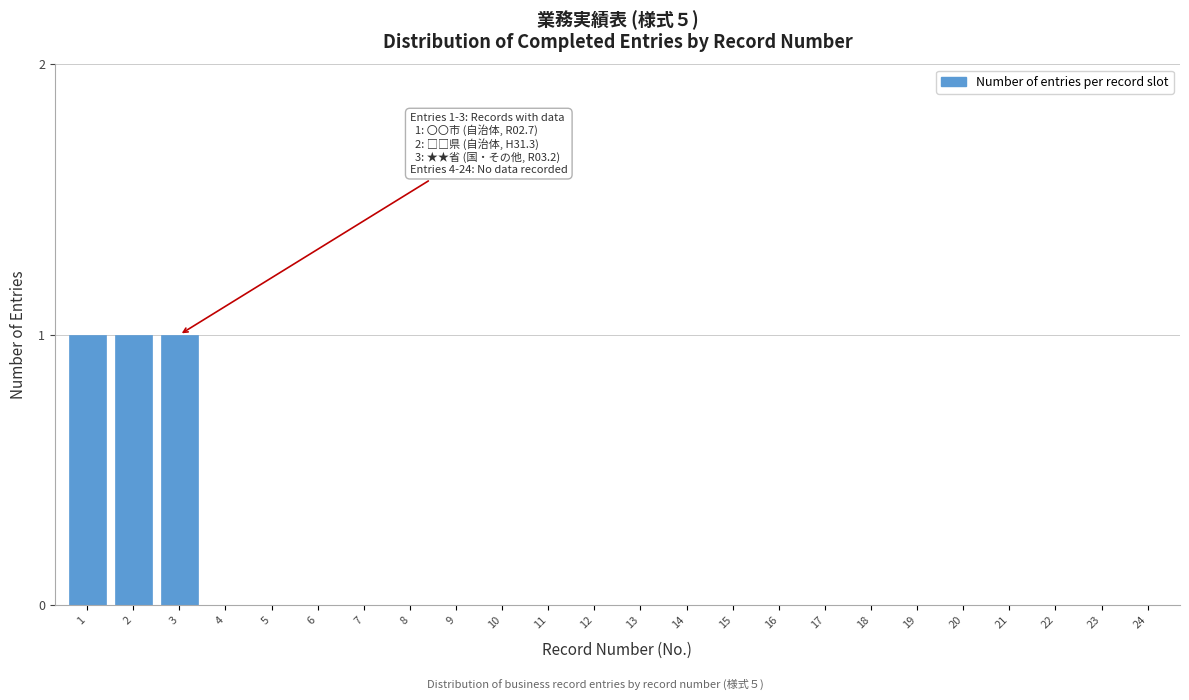

Reading right to left, what are all the values shown in this chart?

24=0	23=0	22=0	21=0	20=0	19=0	18=0	17=0	16=0	15=0	14=0	13=0	12=0	11=0	10=0	9=0	8=0	7=0	6=0	5=0	4=0	3=1	2=1	1=1